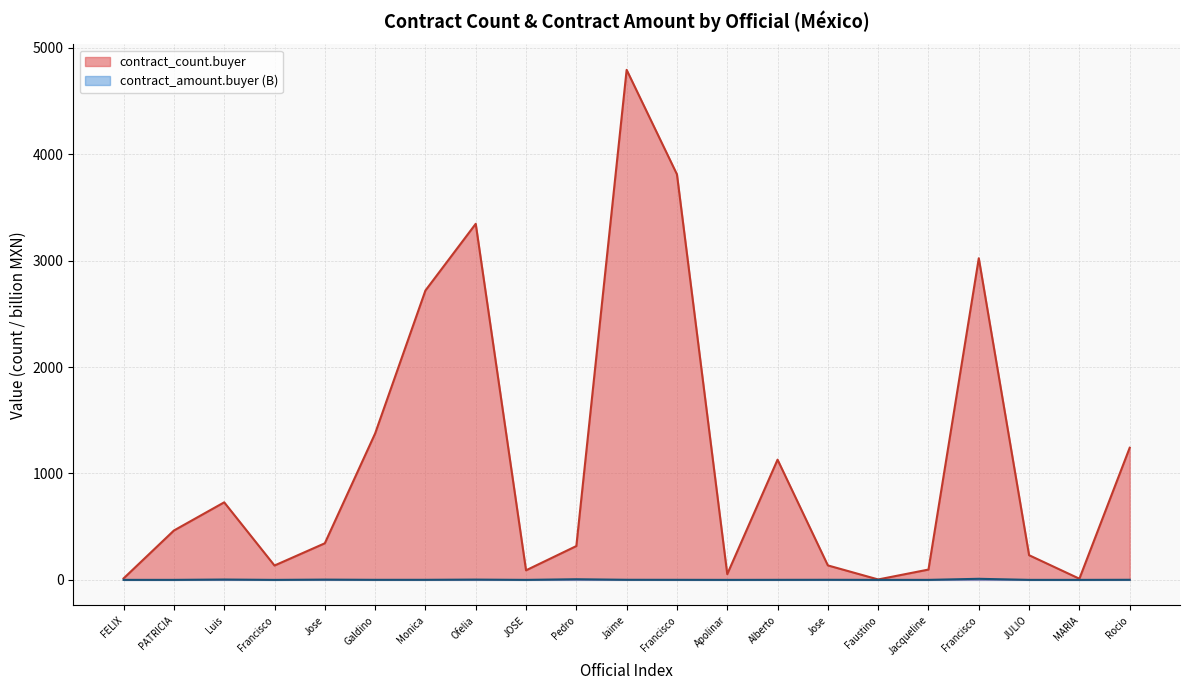

What are all the series names shown in the legend?

contract_count.buyer, contract_amount.buyer (B)